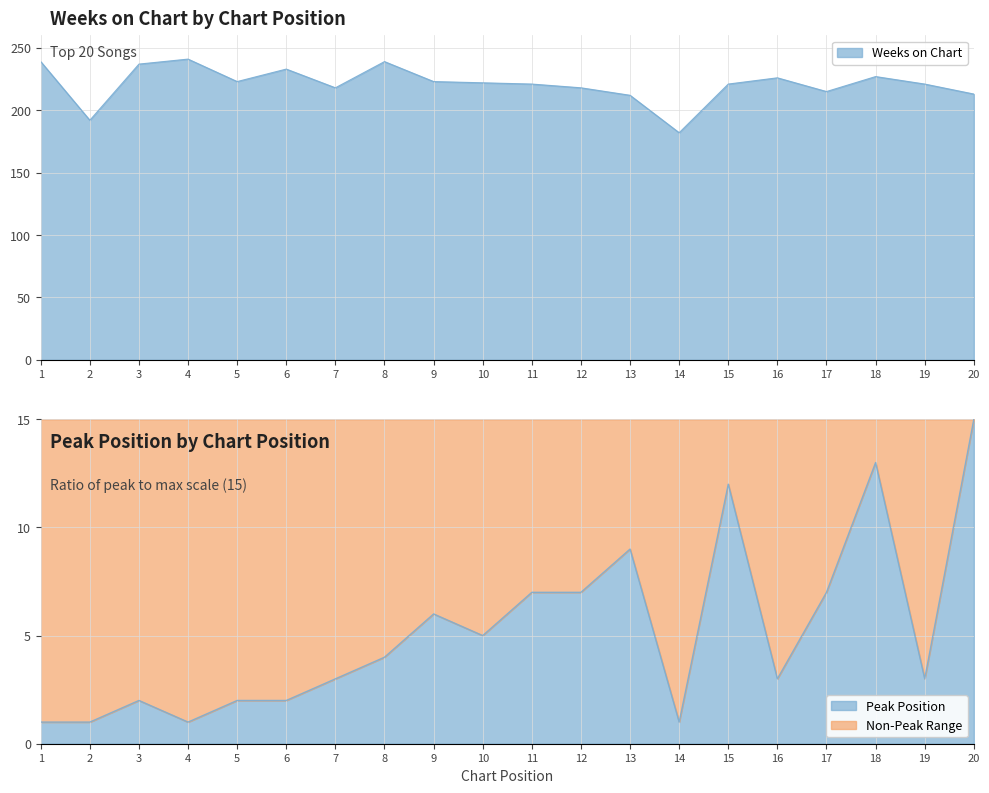

How many categories are shown in the chart?

20